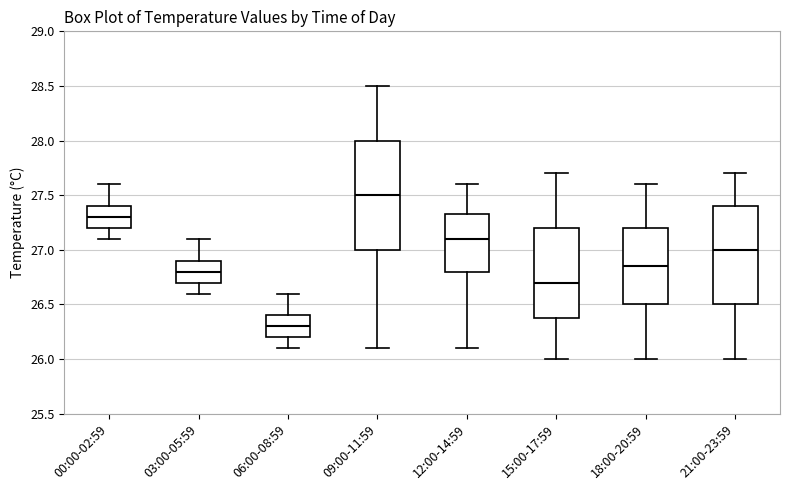

Reading left to right, transcribe this box plot: for each box, give where its median line is, the range the box spans, and where its two whiskers end, as read against the y-axis. The values are not printed on the chart, so give them approximately, as read against the axis.

00:00-02:59: median 27.30, box 27.20 to 27.40, whiskers 27.10 to 27.60
03:00-05:59: median 26.80, box 26.70 to 26.90, whiskers 26.60 to 27.10
06:00-08:59: median 26.30, box 26.20 to 26.40, whiskers 26.10 to 26.60
09:00-11:59: median 27.50, box 27.00 to 28.00, whiskers 26.10 to 28.50
12:00-14:59: median 27.10, box 26.80 to 27.35, whiskers 26.10 to 27.60
15:00-17:59: median 26.70, box 26.40 to 27.20, whiskers 26.00 to 27.70
18:00-20:59: median 26.85, box 26.50 to 27.20, whiskers 26.00 to 27.60
21:00-23:59: median 27.00, box 26.50 to 27.40, whiskers 26.00 to 27.70